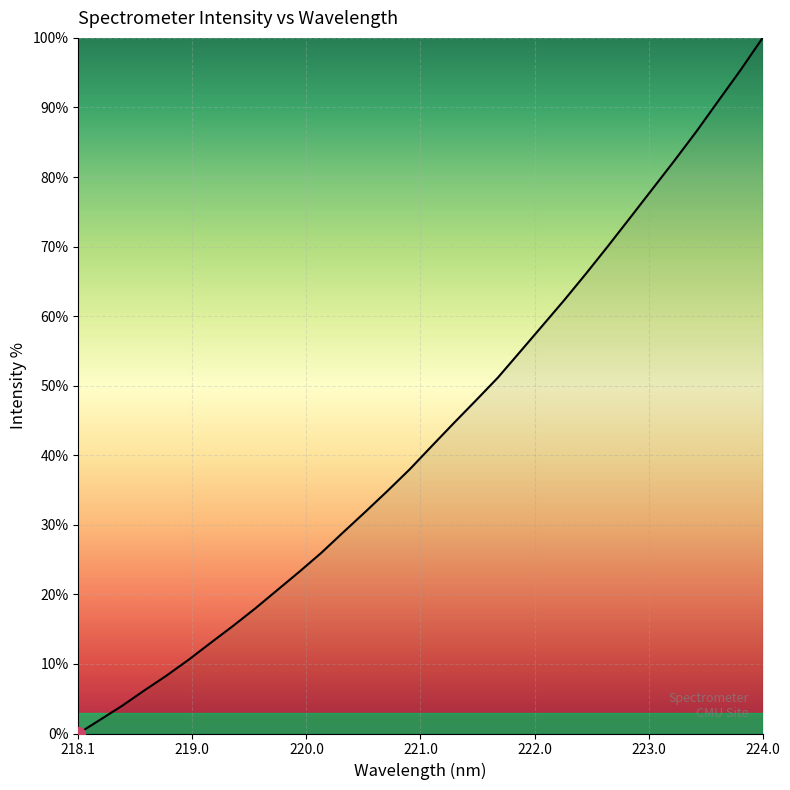

What is the difference between the maximum and minimum values?

100.0